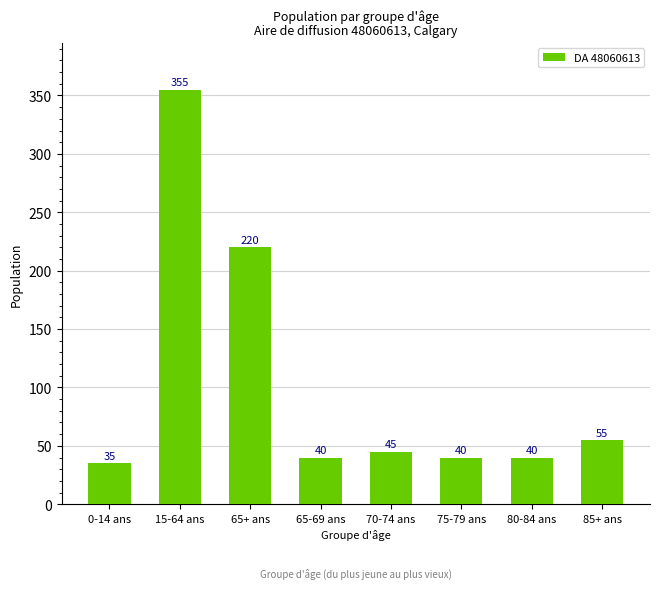

True or false: the data shows 19 at 0-14 ans.

False